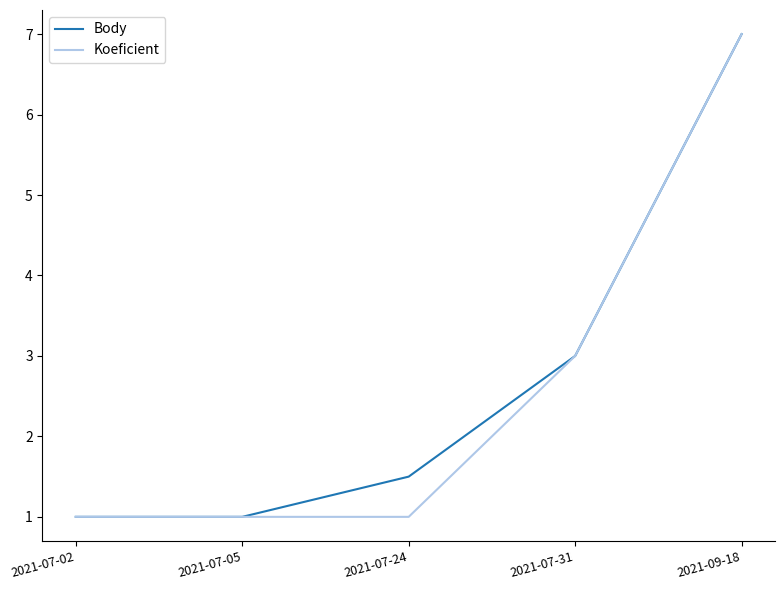

What is the difference between the highest and lowest values at 2021-07-24?

0.5